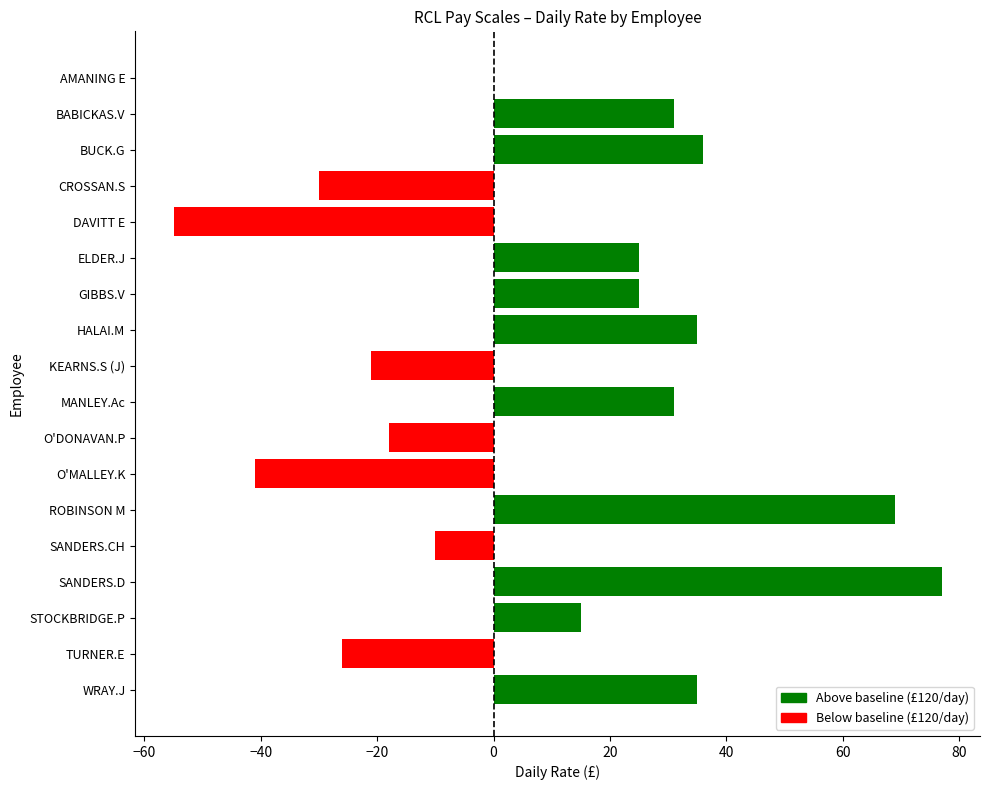

What is the greatest value displayed?

77